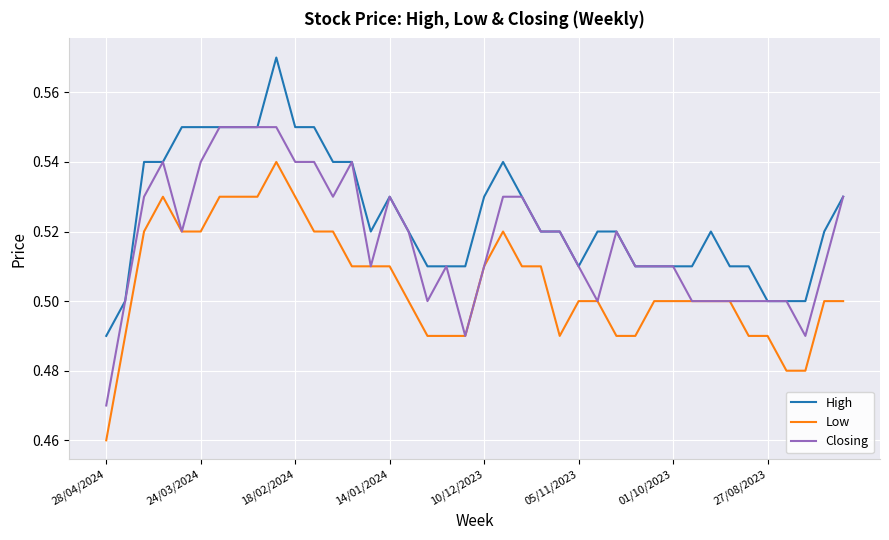

List the series in order of their peak value, lowest first.

Low, Closing, High